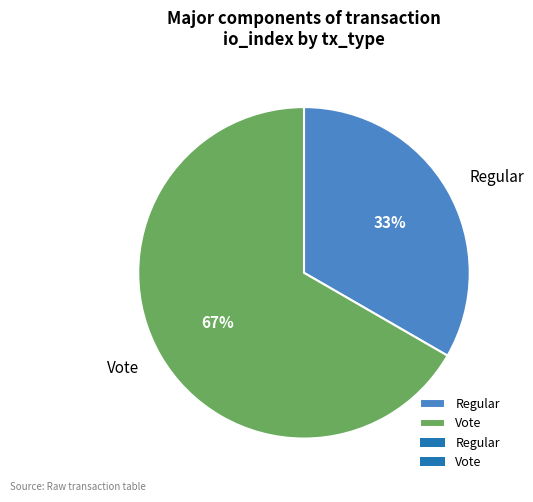

True or false: Vote accounts for 54% of the total.

False